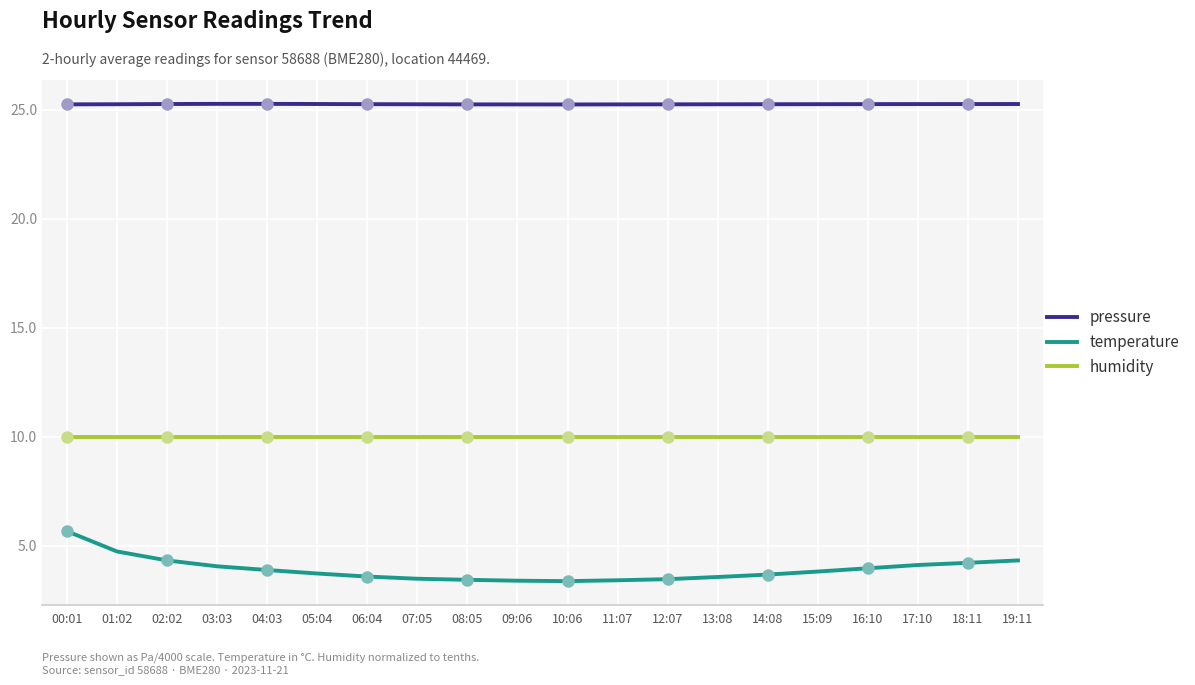

What is the sum of all humidity values?

200.0